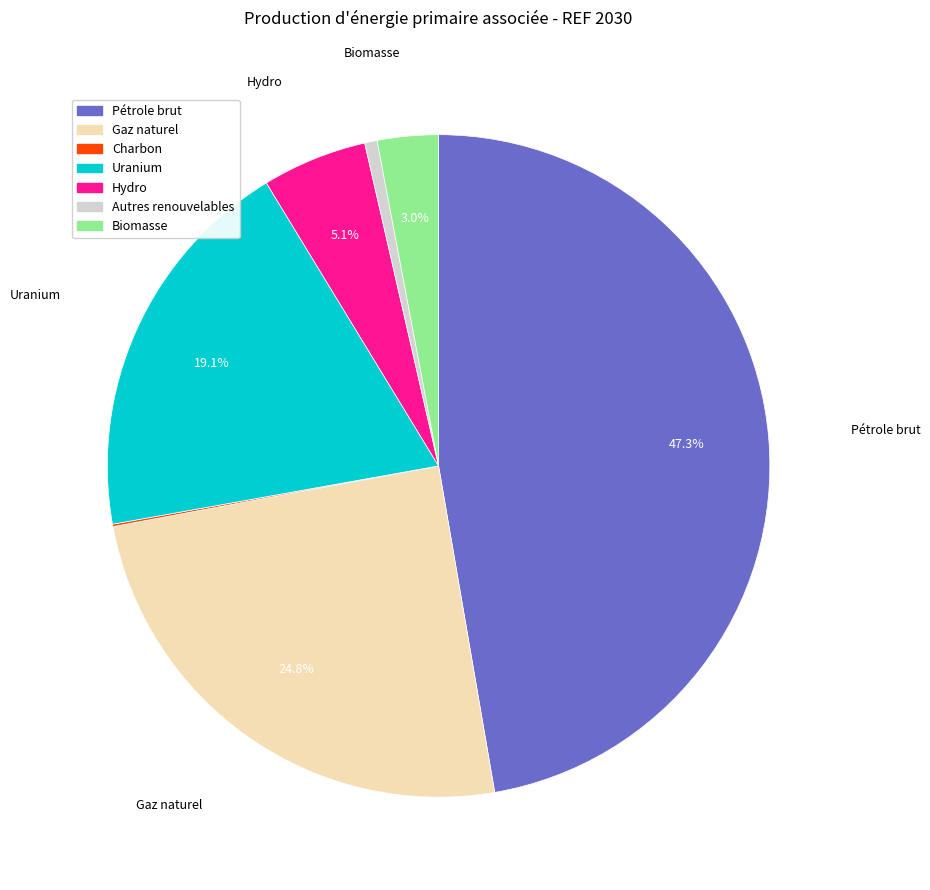

Which slice is the largest?

Pétrole brut